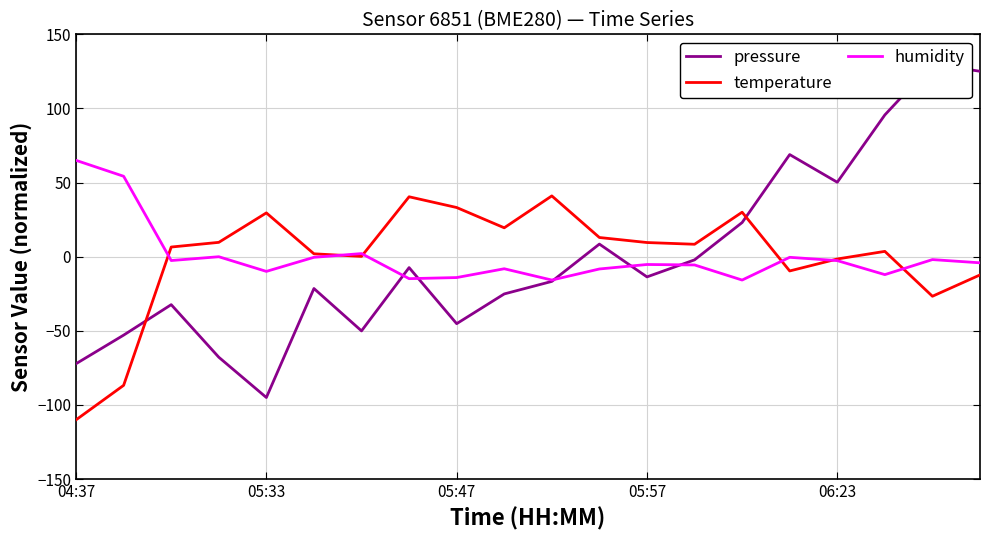

Count the number of categories in the chart.

20